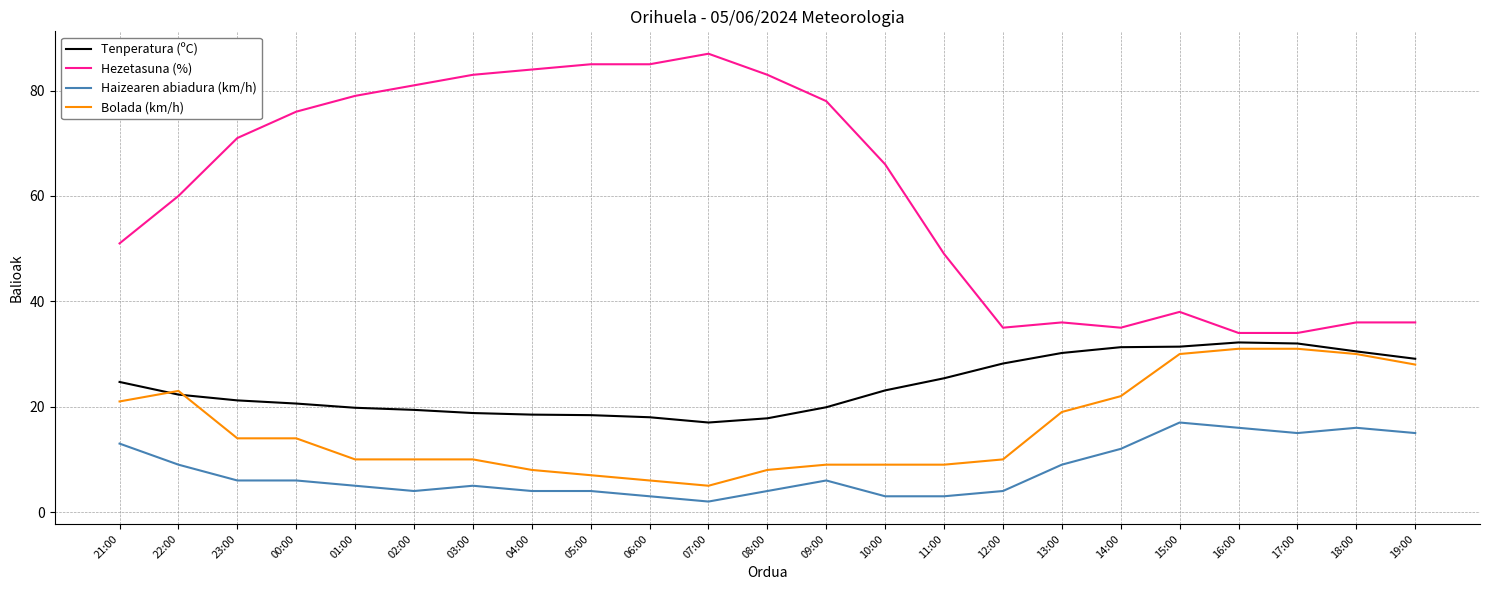

How many lines are shown in the chart?

4